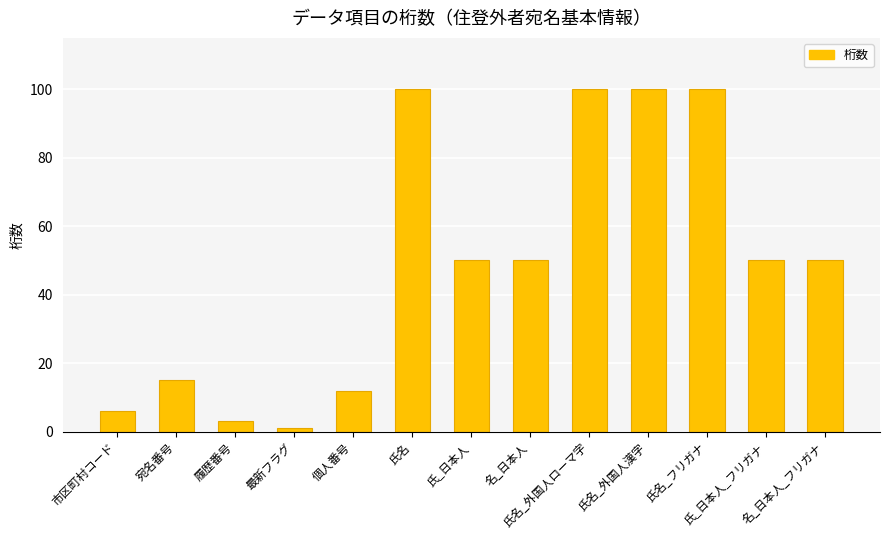

What is the maximum value shown in the chart?

100